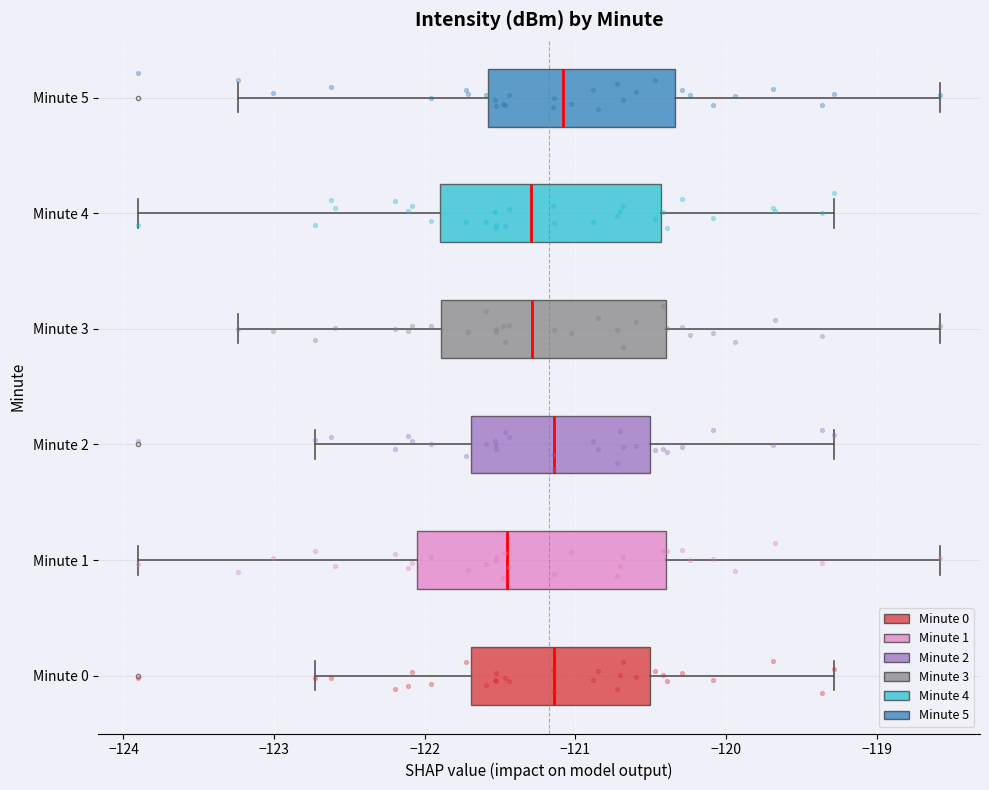

Where does the median line of the box for Minute 2 sit on the x-axis? The values are not printed on the chart, so give them approximately, as read against the axis.

-121.1